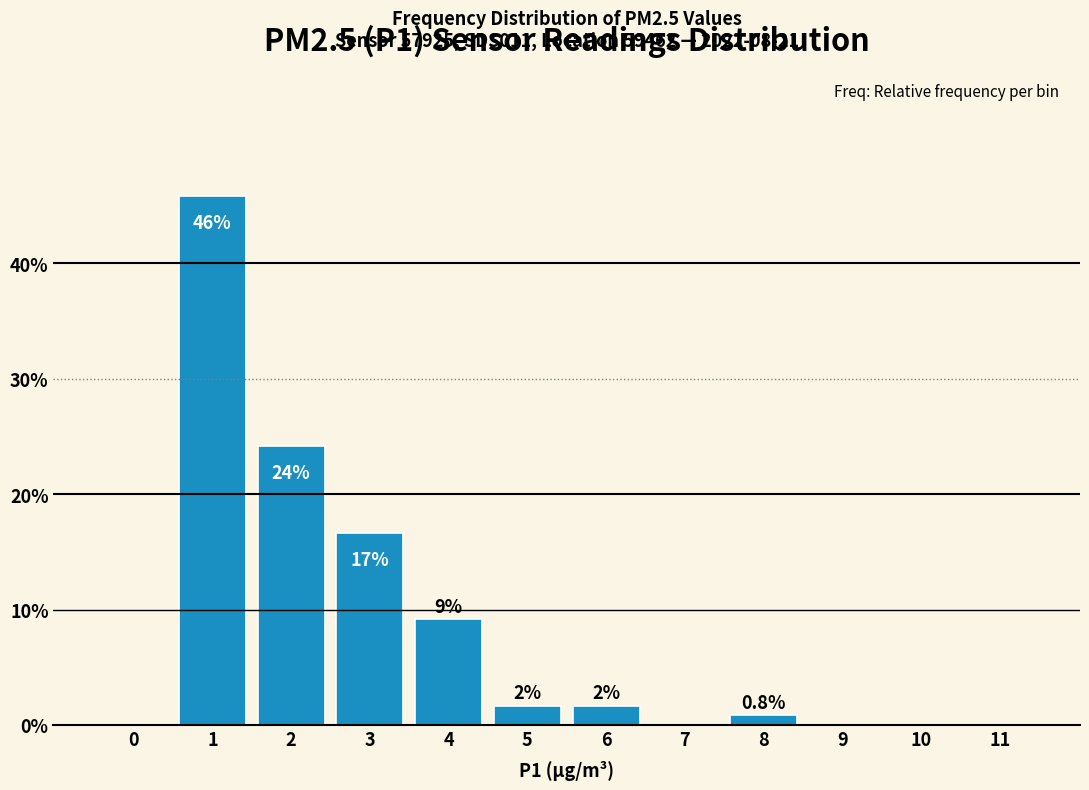

Are the bars horizontal?

No